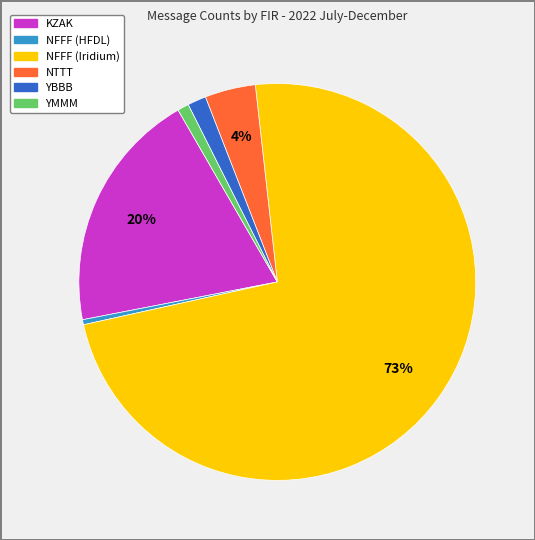

To the nearest percent, what is the combined percentage of NFFF (Iridium) and KZAK?

93%